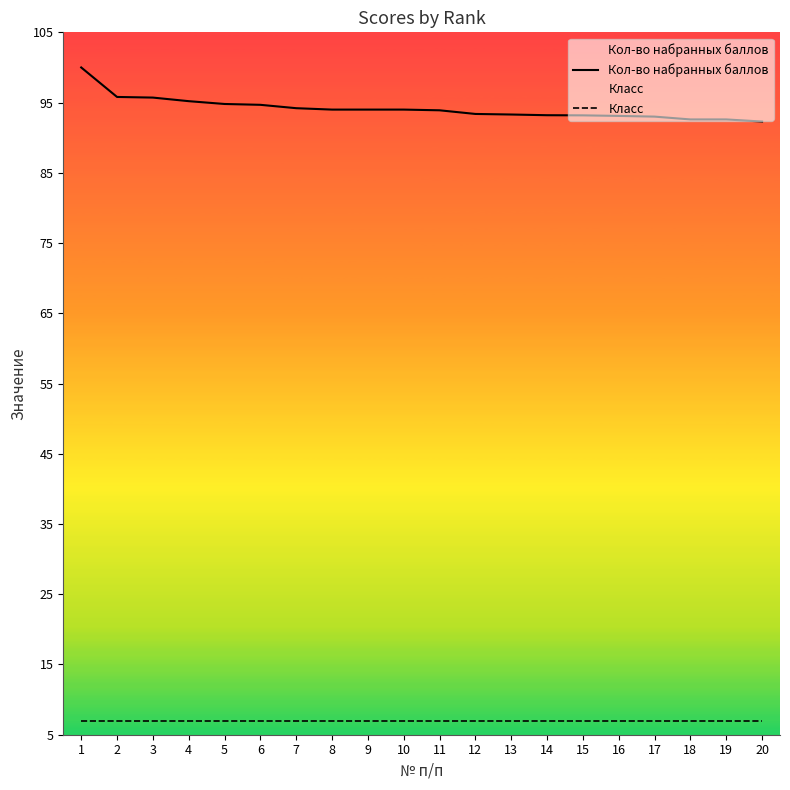

What is the spread (max minus min) of values at 15?

86.2